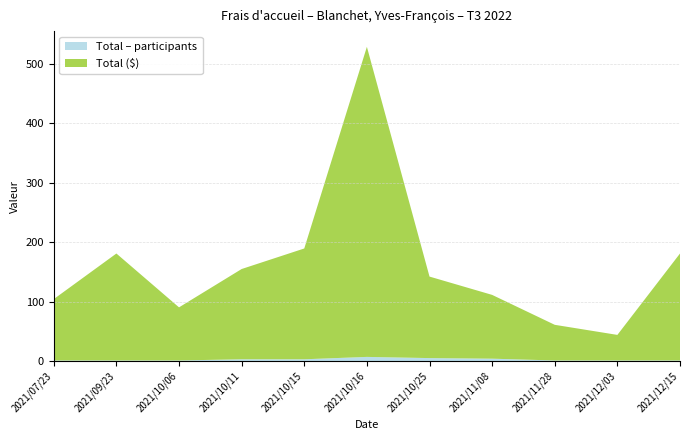

What are all the series names shown in the legend?

Total – participants, Total ($)